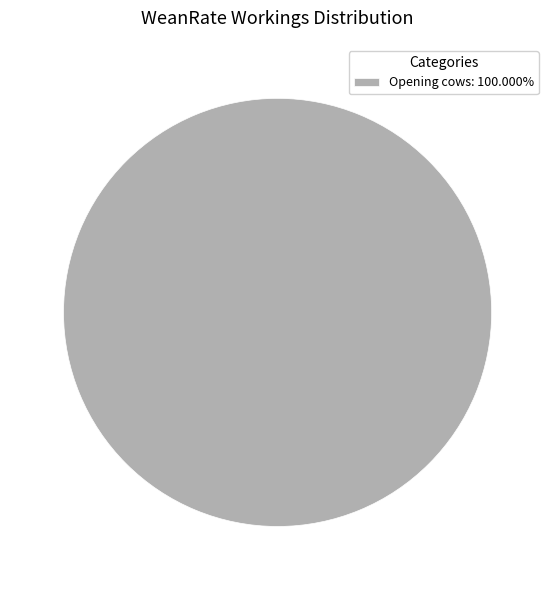

Is there any slice that represents more than half of the pie?

Yes